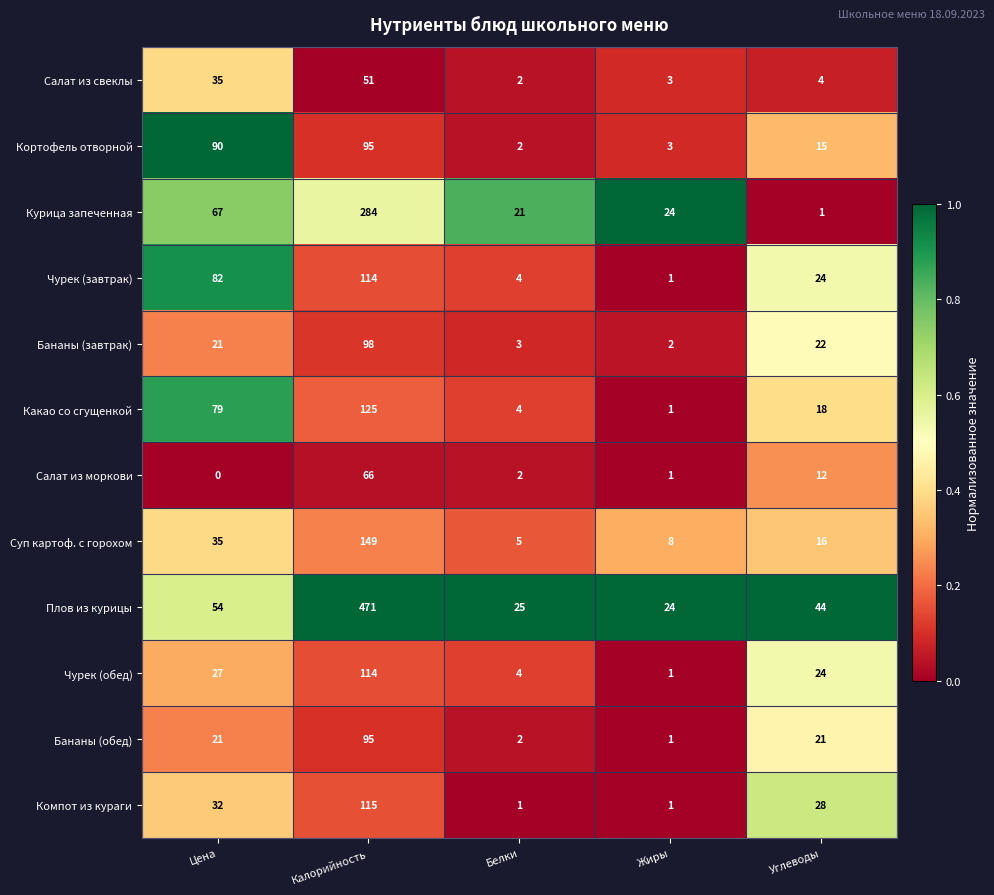

The Чурек (обед) series shows 25 at Калорийность. True or false?

False